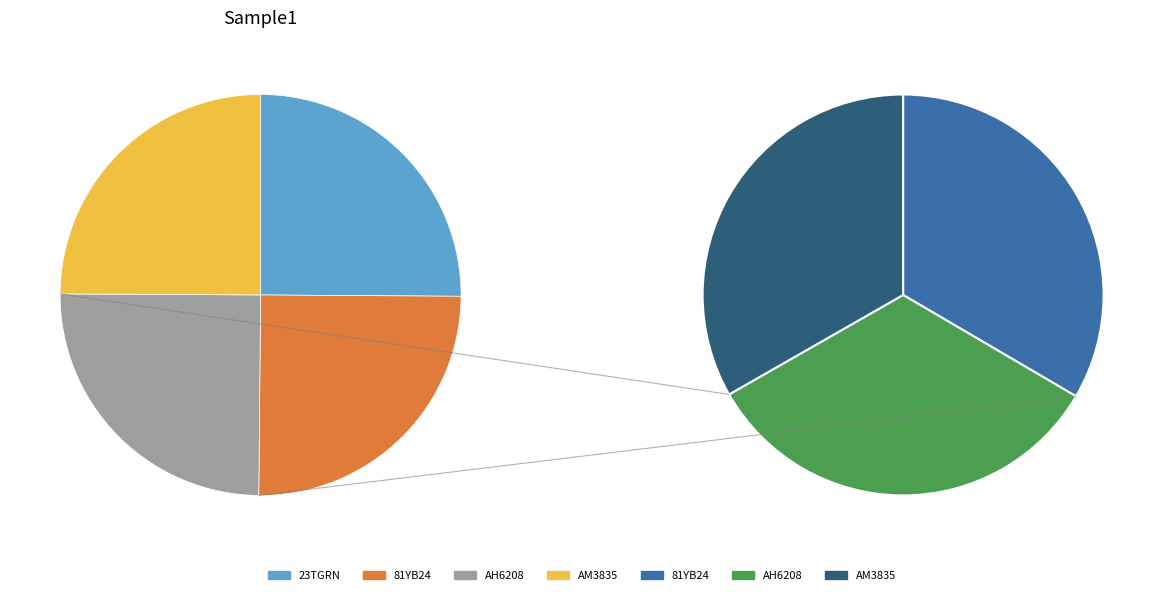

Combined, do AM3835 and AH6208 account for over 50%?

No